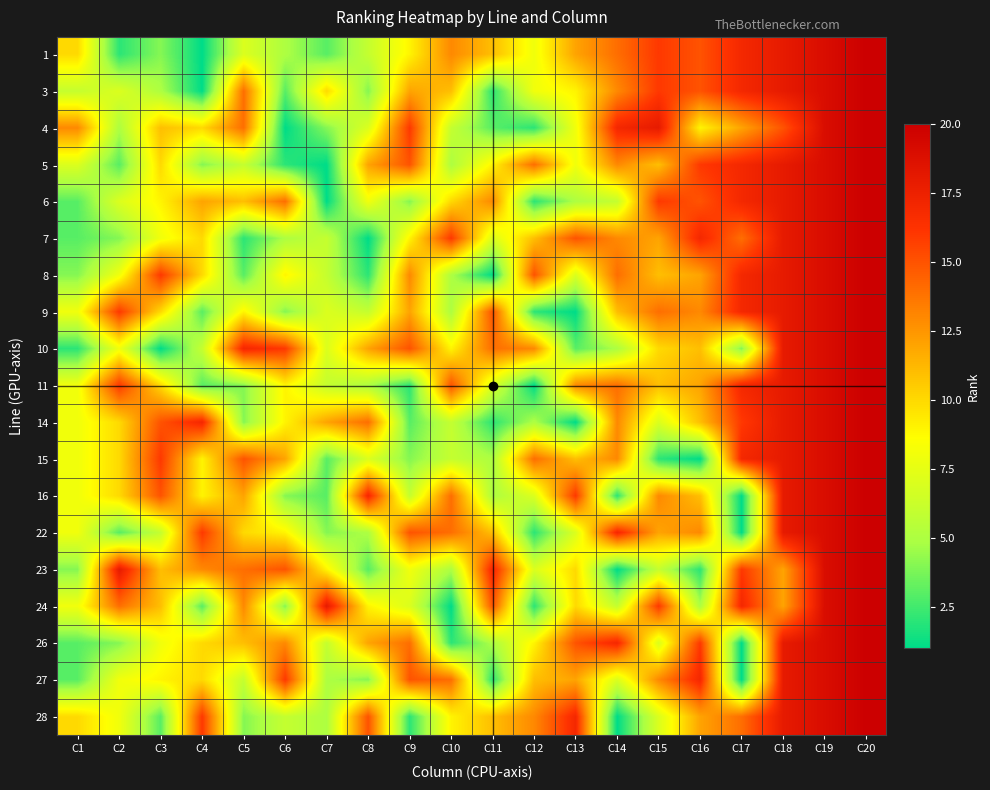

Reading right to left, transcribe all the data shown in this chart.

1: C20=20	C19=19	C18=18	C17=17	C16=15	C15=16	C14=14	C13=12	C12=8	C11=11	C10=13	C9=9	C8=6	C7=3	C6=5	C5=7	C4=1	C3=4	C2=2	C1=10
3: C20=20	C19=19	C18=18	C17=17	C16=15	C15=16	C14=13	C13=9	C12=8	C11=2	C10=11	C9=12	C8=4	C7=10	C6=3	C5=14	C4=1	C3=5	C2=7	C1=6
4: C20=20	C19=19	C18=15	C17=12	C16=9	C15=18	C14=17	C13=8	C12=2	C11=3	C10=6	C9=16	C8=7	C7=4	C6=1	C5=14	C4=10	C3=11	C2=5	C1=13
5: C20=20	C19=19	C18=18	C17=17	C16=16	C15=11	C14=13	C13=8	C12=14	C11=9	C10=5	C9=15	C8=12	C7=1	C6=2	C5=6	C4=4	C3=10	C2=3	C1=7
6: C20=20	C19=19	C18=18	C17=17	C16=15	C15=16	C14=6	C13=5	C12=2	C11=13	C10=10	C9=4	C8=8	C7=1	C6=14	C5=11	C4=12	C3=9	C2=7	C1=3
7: C20=20	C19=19	C18=18	C17=14	C16=17	C15=12	C14=13	C13=15	C12=11	C11=7	C10=16	C9=9	C8=1	C7=6	C6=5	C5=2	C4=10	C3=8	C2=4	C1=3
8: C20=20	C19=19	C18=18	C17=17	C16=12	C15=11	C14=14	C13=7	C12=15	C11=1	C10=5	C9=13	C8=2	C7=6	C6=9	C5=3	C4=10	C3=16	C2=8	C1=4
9: C20=20	C19=19	C18=18	C17=17	C16=13	C15=14	C14=11	C13=1	C12=2	C11=15	C10=5	C9=12	C8=6	C7=7	C6=4	C5=9	C4=3	C3=10	C2=16	C1=8
10: C20=20	C19=19	C18=18	C17=4	C16=11	C15=10	C14=5	C13=3	C12=13	C11=14	C10=9	C9=15	C8=12	C7=7	C6=16	C5=17	C4=6	C3=1	C2=8	C1=2
11: C20=20	C19=19	C18=18	C17=17	C16=12	C15=11	C14=14	C13=13	C12=1	C11=7	C10=15	C9=2	C8=5	C7=6	C6=9	C5=4	C4=3	C3=10	C2=16	C1=8
14: C20=20	C19=19	C18=18	C17=16	C16=11	C15=7	C14=13	C13=1	C12=5	C11=2	C10=6	C9=3	C8=14	C7=12	C6=9	C5=4	C4=17	C3=15	C2=10	C1=8
15: C20=20	C19=19	C18=18	C17=17	C16=1	C15=2	C14=13	C13=11	C12=14	C11=5	C10=6	C9=4	C8=7	C7=3	C6=12	C5=15	C4=9	C3=16	C2=10	C1=8
16: C20=20	C19=19	C18=18	C17=1	C16=11	C15=13	C14=2	C13=16	C12=7	C11=5	C10=14	C9=6	C8=17	C7=3	C6=4	C5=12	C4=9	C3=15	C2=10	C1=8
22: C20=20	C19=19	C18=18	C17=1	C16=13	C15=12	C14=17	C13=7	C12=2	C11=11	C10=14	C9=15	C8=5	C7=4	C6=9	C5=10	C4=16	C3=6	C2=3	C1=8
23: C20=20	C19=19	C18=12	C17=16	C16=2	C15=6	C14=1	C13=10	C12=7	C11=17	C10=5	C9=8	C8=3	C7=9	C6=15	C5=14	C4=13	C3=11	C2=18	C1=4
24: C20=20	C19=19	C18=12	C17=17	C16=5	C15=16	C14=6	C13=10	C12=2	C11=15	C10=1	C9=7	C8=9	C7=18	C6=4	C5=13	C4=3	C3=11	C2=14	C1=8
26: C20=20	C19=19	C18=18	C17=1	C16=16	C15=7	C14=17	C13=15	C12=9	C11=5	C10=2	C9=14	C8=12	C7=6	C6=13	C5=11	C4=10	C3=8	C2=4	C1=3
27: C20=20	C19=19	C18=18	C17=1	C16=17	C15=13	C14=7	C13=12	C12=11	C11=2	C10=14	C9=15	C8=4	C7=5	C6=16	C5=6	C4=10	C3=9	C2=8	C1=3
28: C20=20	C19=19	C18=18	C17=14	C16=12	C15=7	C14=1	C13=17	C12=13	C11=11	C10=9	C9=2	C8=15	C7=5	C6=6	C5=4	C4=16	C3=3	C2=8	C1=10